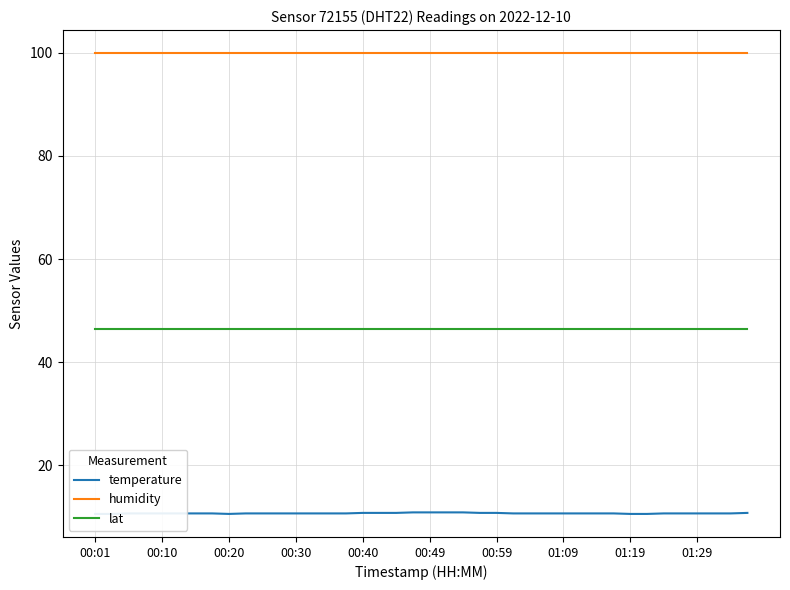

True or false: lat has more than 2 interior local peaks.

False